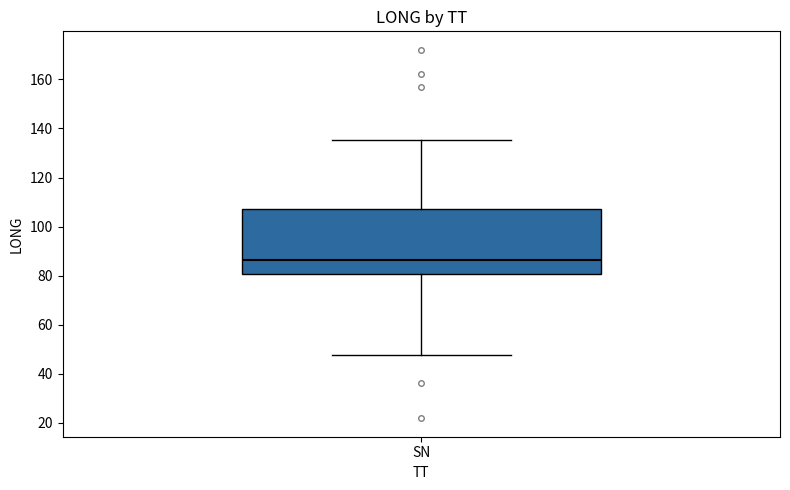

Read this box plot against the y-axis: the position of the median line, the range covered by the box, and the ends of both whiskers. The values are not printed on the chart, so give them approximately, as read against the axis.

median 86, box 80 to 108, whiskers 48 to 136